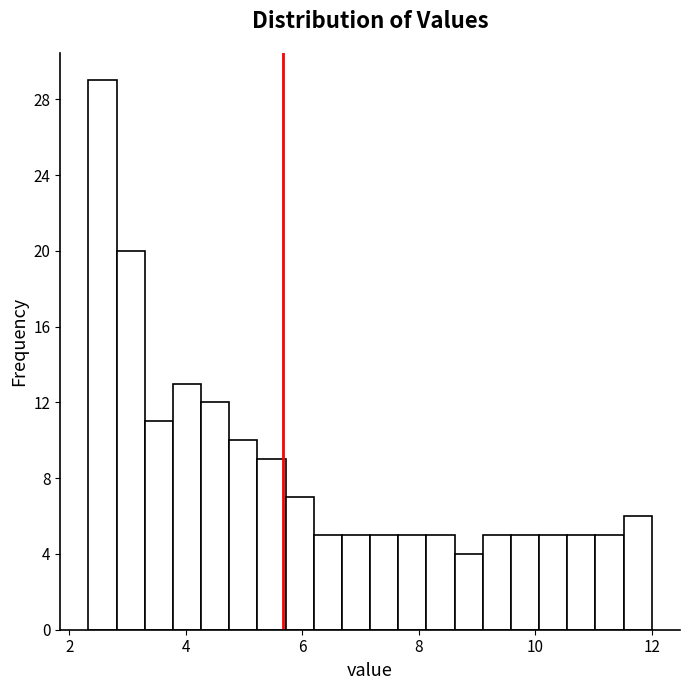

Around what value on the x-axis is the tallest bar? Give the approximate position of its centre, as read against the axis.

2.6